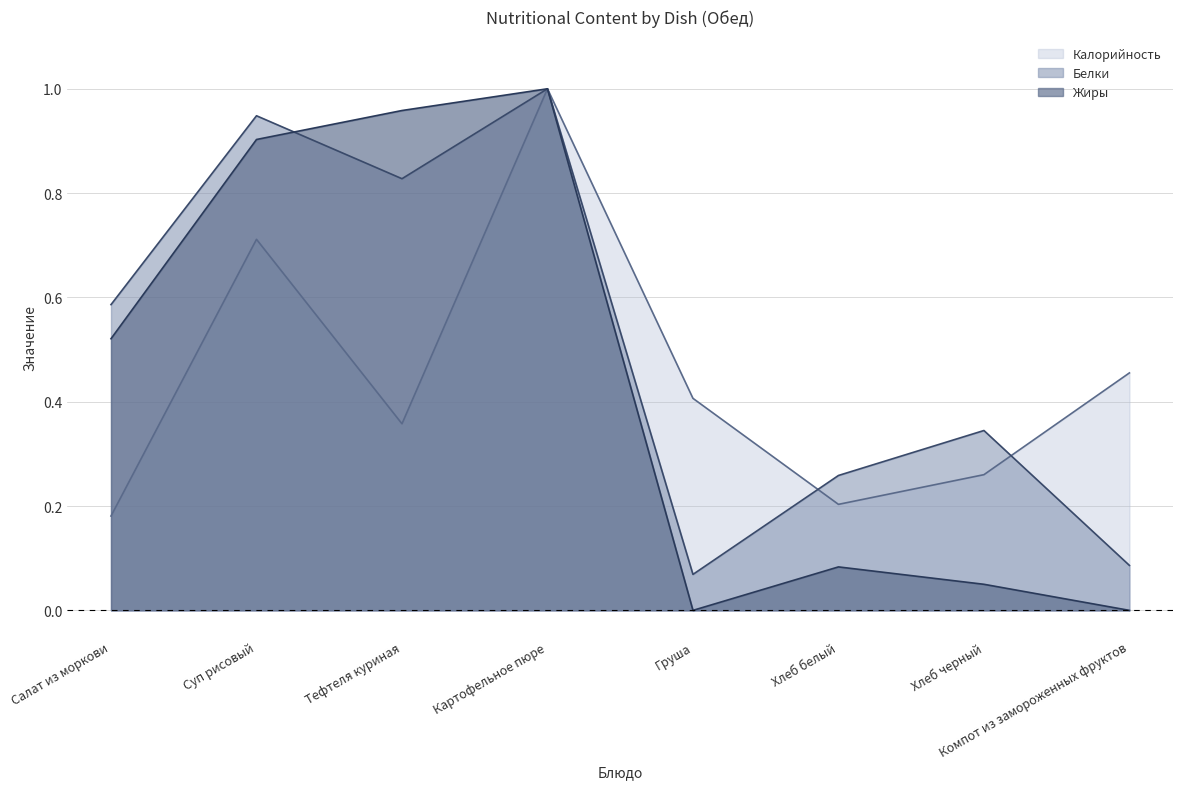

Which series has the largest range (max minus min)?

Жиры